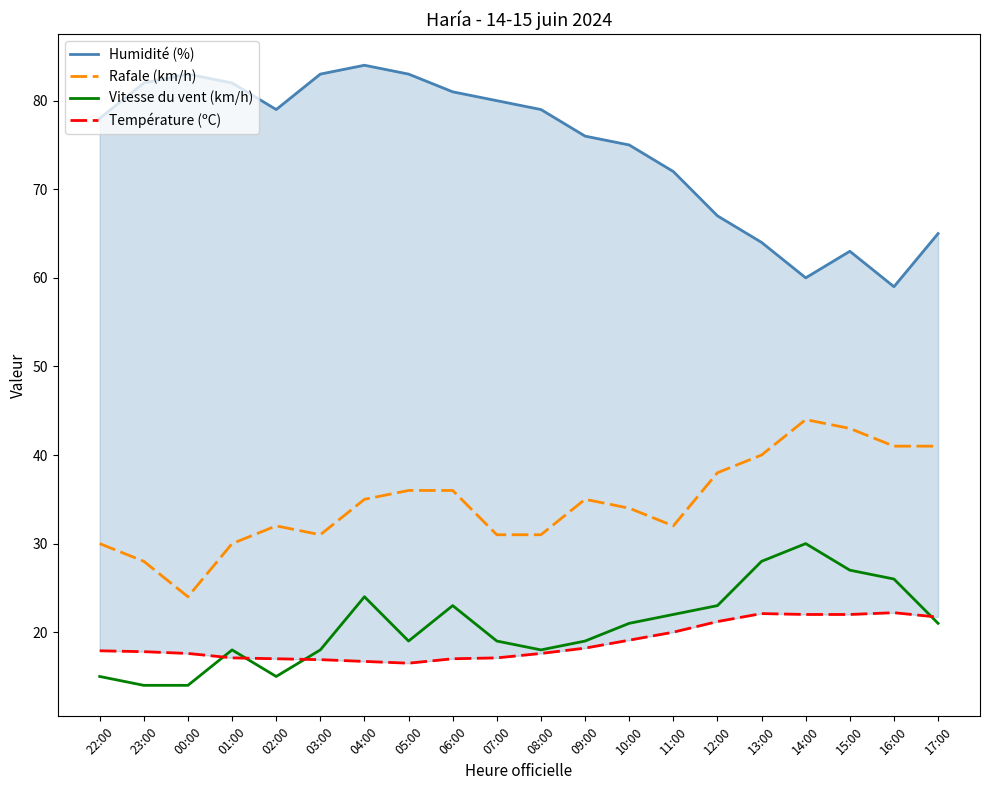

Does the chart display data point markers on the line(s)?

No